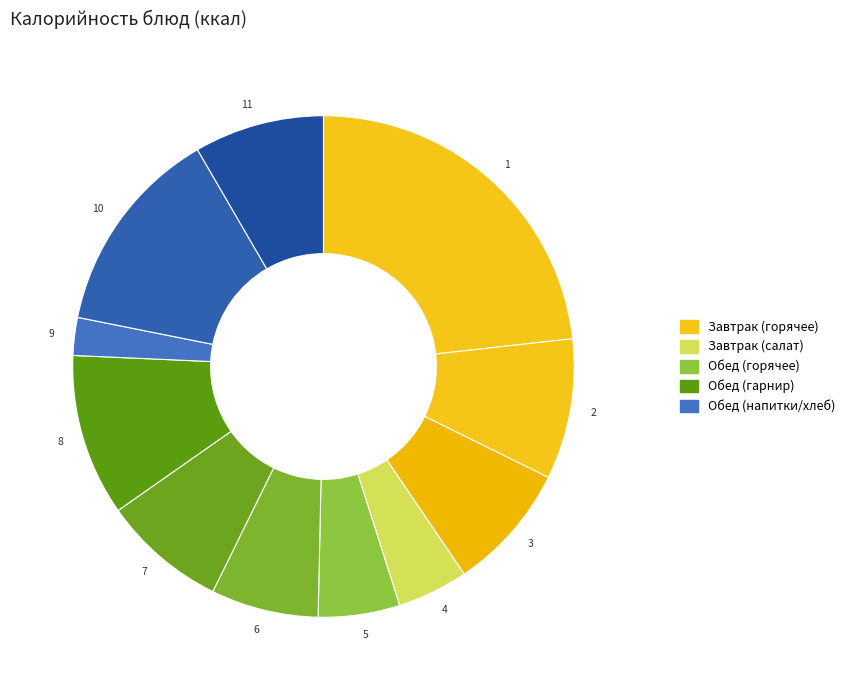

Is 11 the majority of the pie?

No